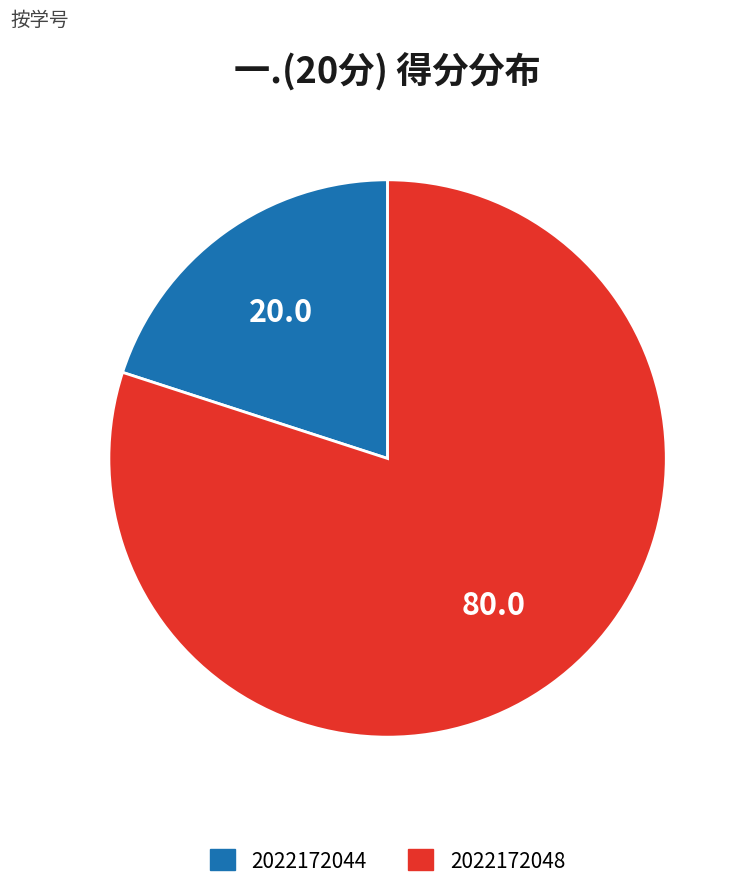

Combined, do 2022172048 and 2022172044 account for over 50%?

Yes